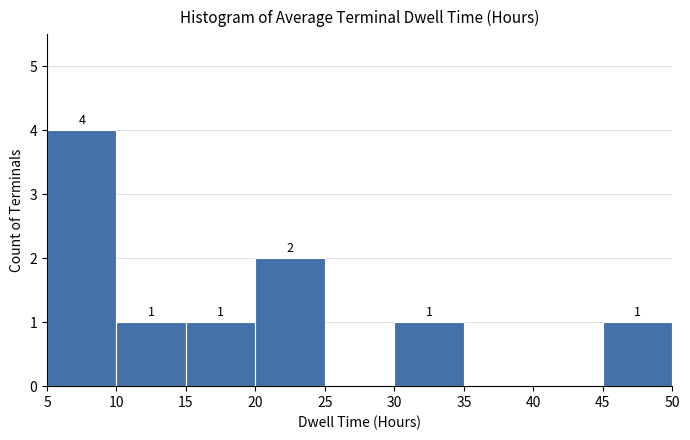

Over which range of the x-axis is the bar tallest?

5 to 10